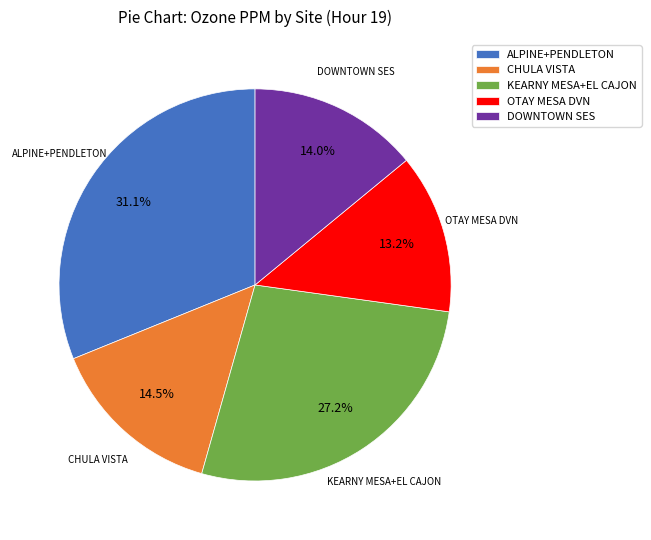

What is the ratio of the value at OTAY MESA DVN to the value at KEARNY MESA+EL CAJON?

0.5